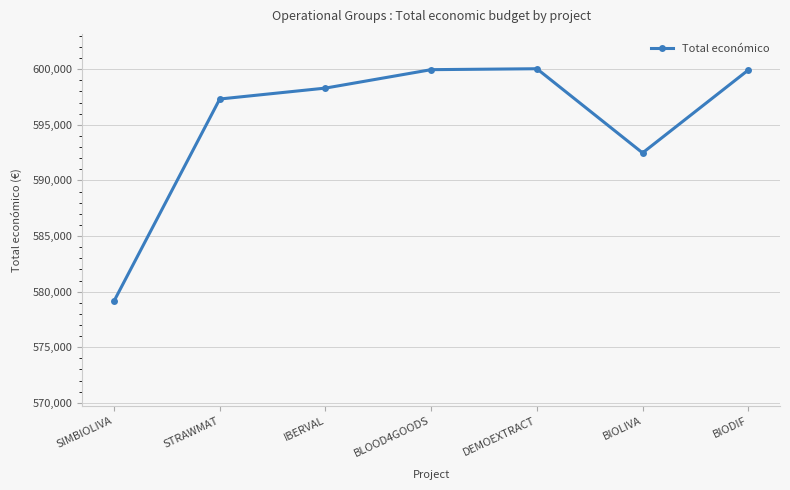

What is the label of the 5th point from the right?

IBERVAL